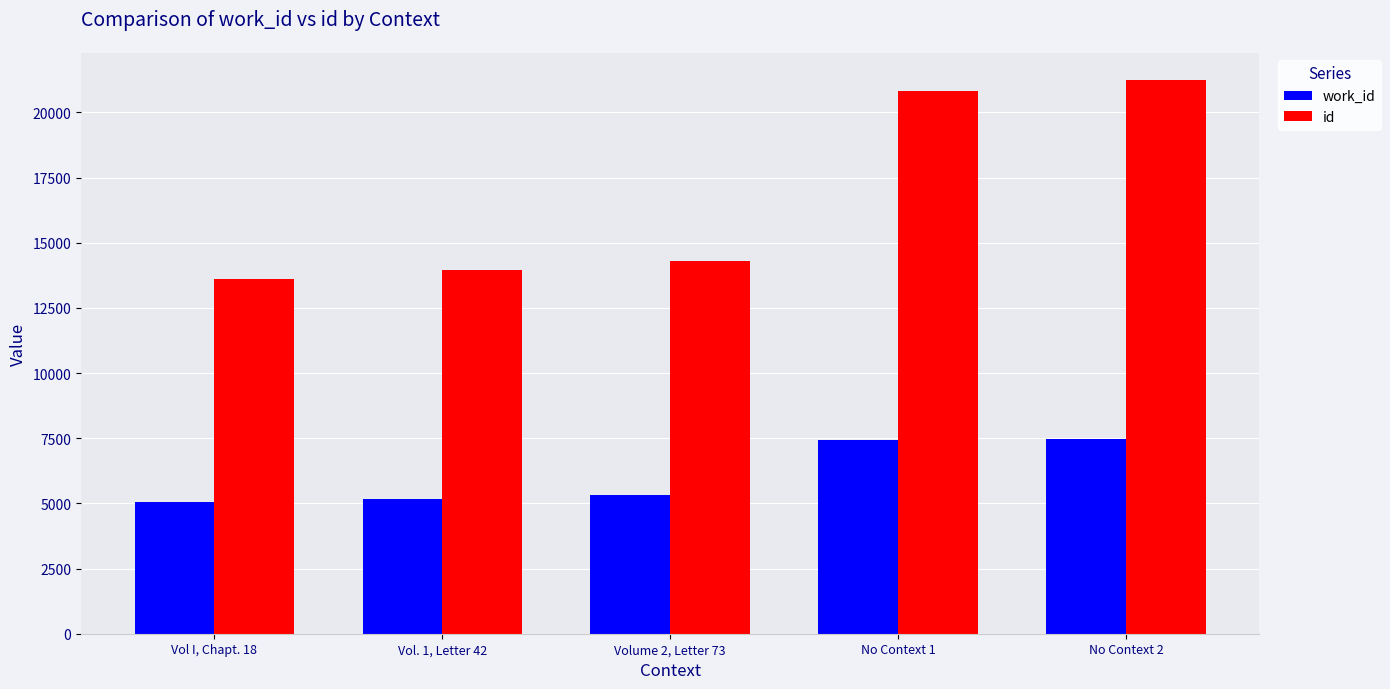

The value of id at Vol. 1, Letter 42 is 23062. True or false?

False